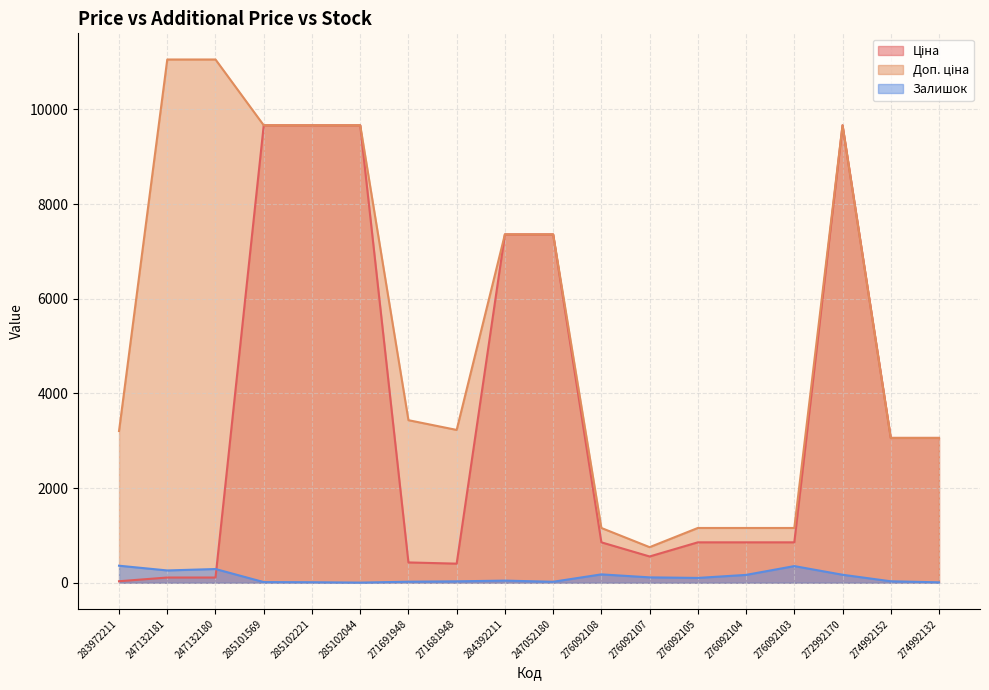

The value of Ціна at 272992170 is 9664.7. True or false?

True